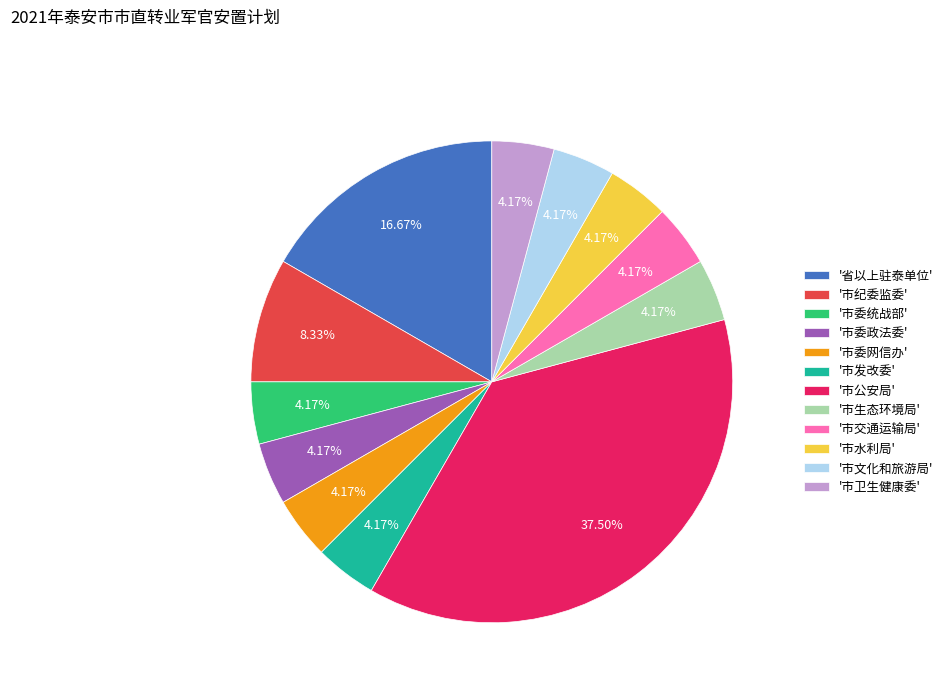

What is the largest slice in the pie chart?

'市公安局'